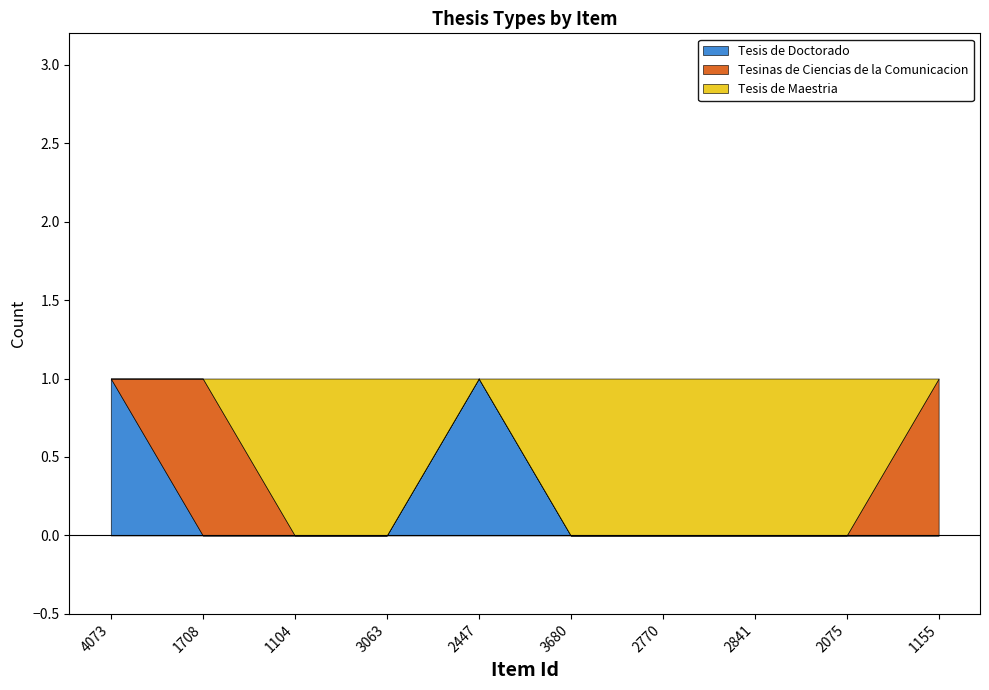

How many Tesinas de Ciencias de la Comunicacion values are between 0 and 1?

10